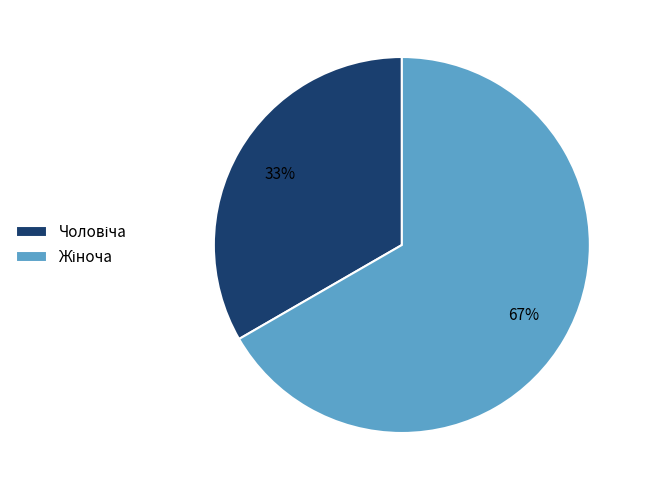

Does any single category account for the majority?

Yes